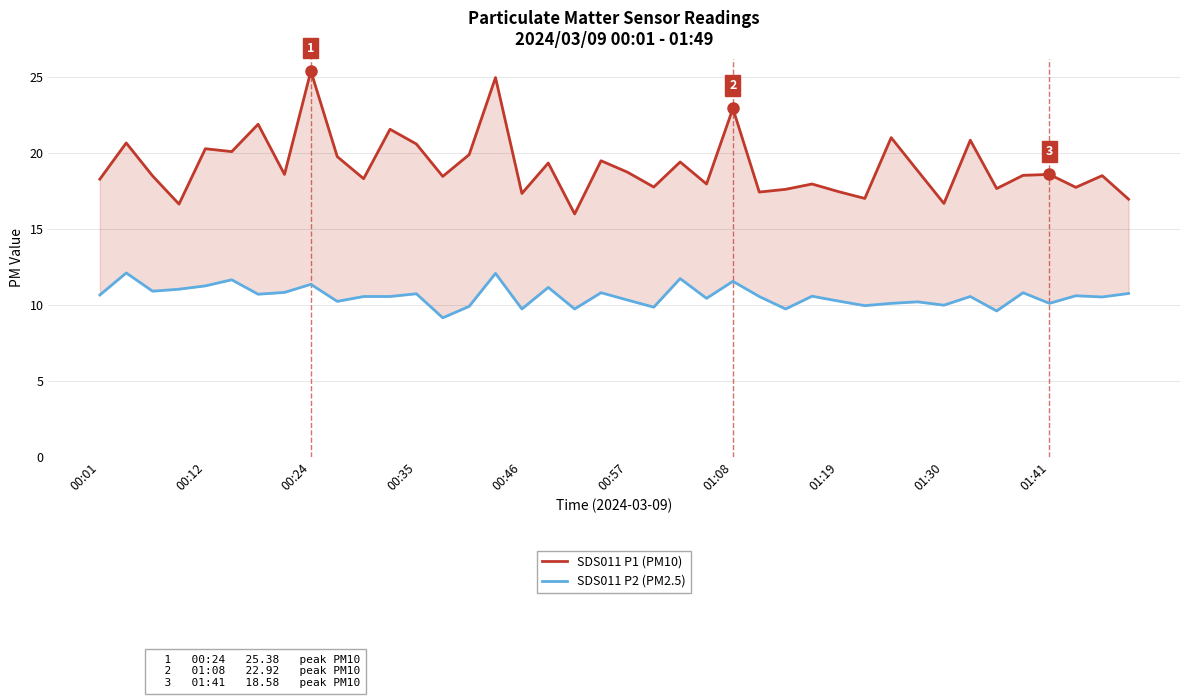

How many series are shown in this chart?

2